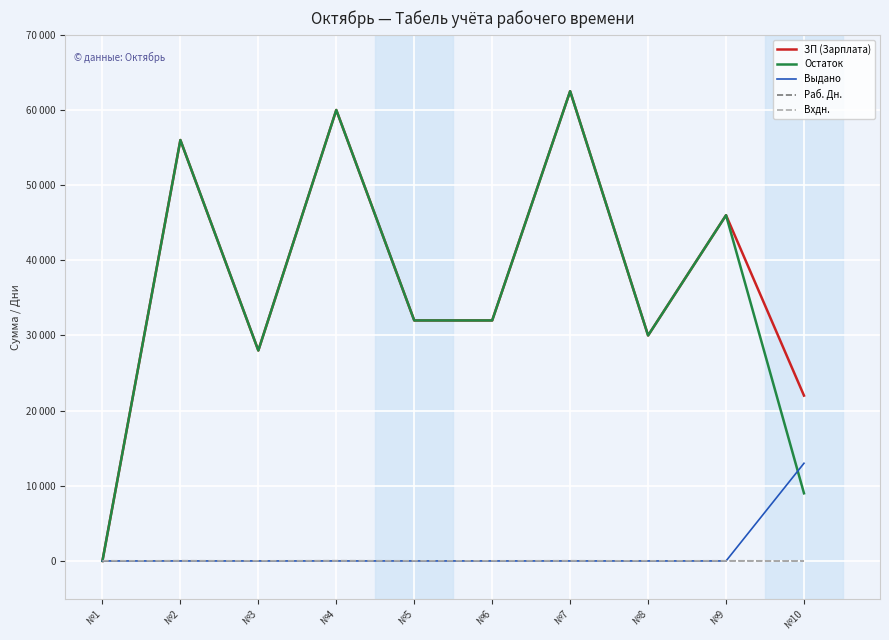

What is the total value across all series at №1?

30